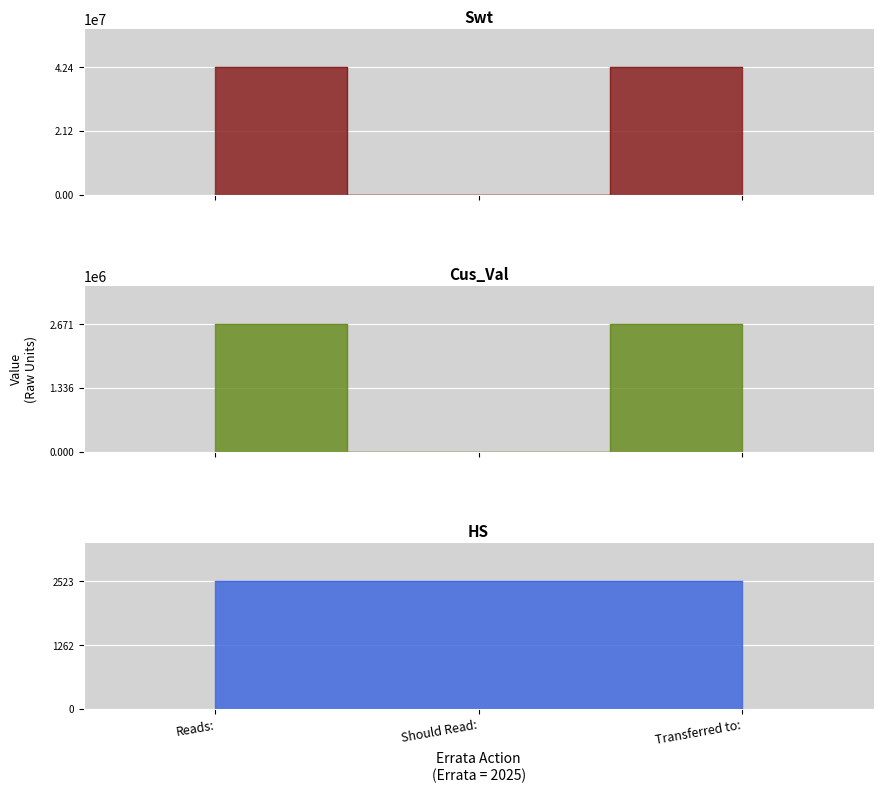

What is the value of the Cus_Val point at the 1st from the left?

42400000